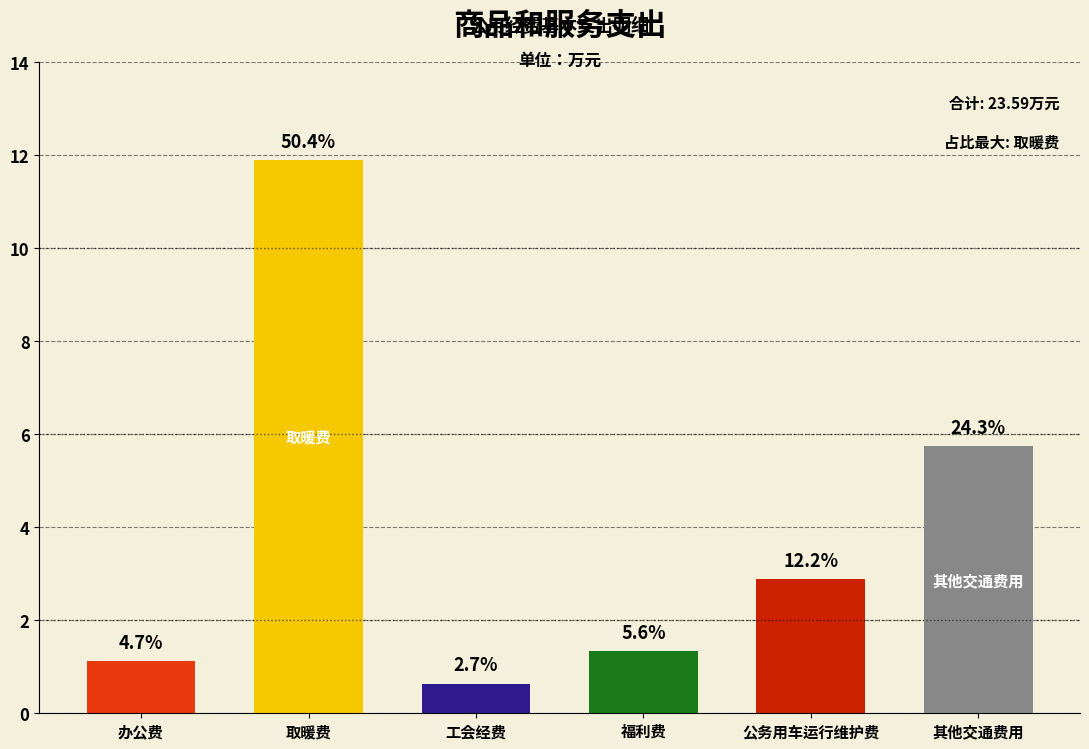

Which label corresponds to the largest value in the chart?

取暖费